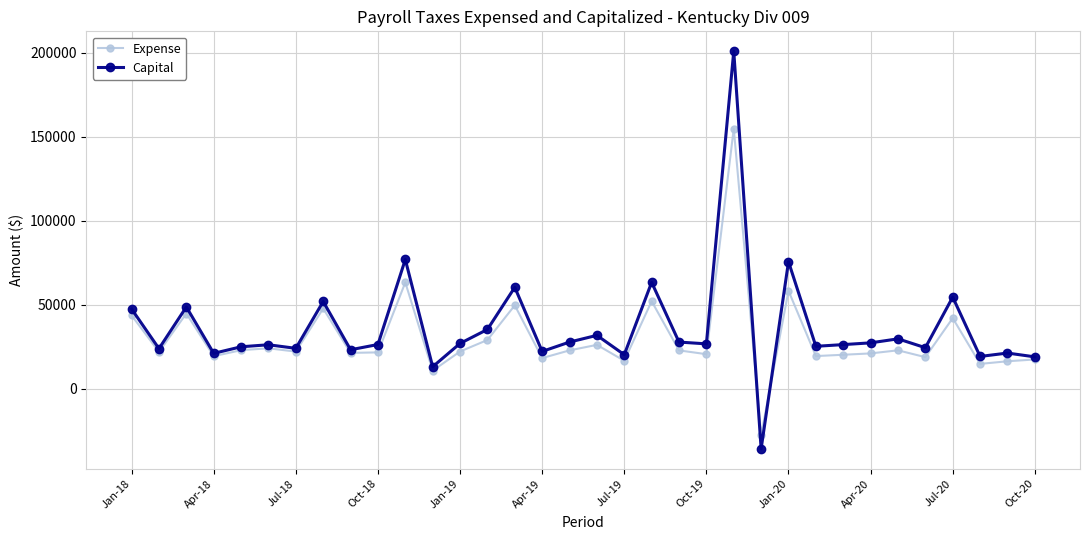

What is the smallest value displayed?

-35597